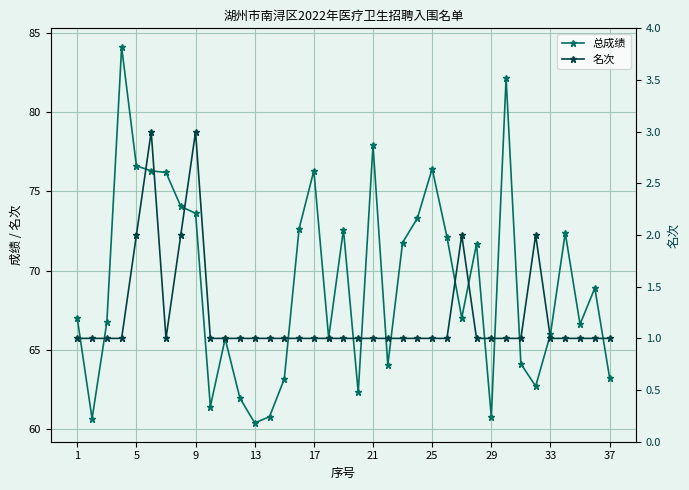

Which series changed the most between 20 and 25?

总成绩